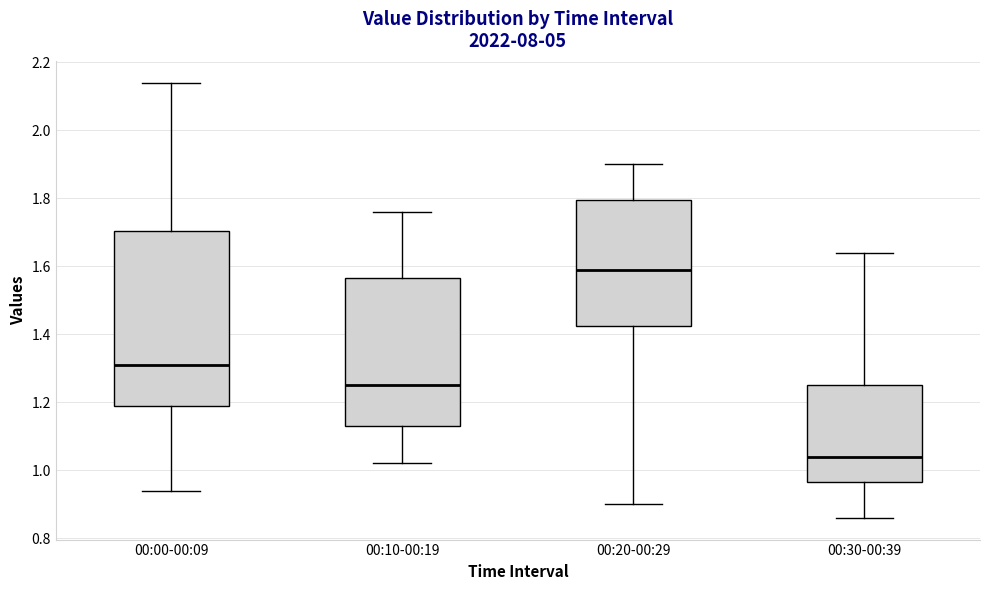

Reading left to right, transcribe this box plot: for each box, give where its median line is, the range the box spans, and where its two whiskers end, as read against the y-axis. The values are not printed on the chart, so give them approximately, as read against the axis.

00:00-00:09: median 1.32, box 1.20 to 1.70, whiskers 0.94 to 2.14
00:10-00:19: median 1.26, box 1.14 to 1.56, whiskers 1.02 to 1.76
00:20-00:29: median 1.60, box 1.42 to 1.80, whiskers 0.90 to 1.90
00:30-00:39: median 1.04, box 0.96 to 1.26, whiskers 0.86 to 1.64